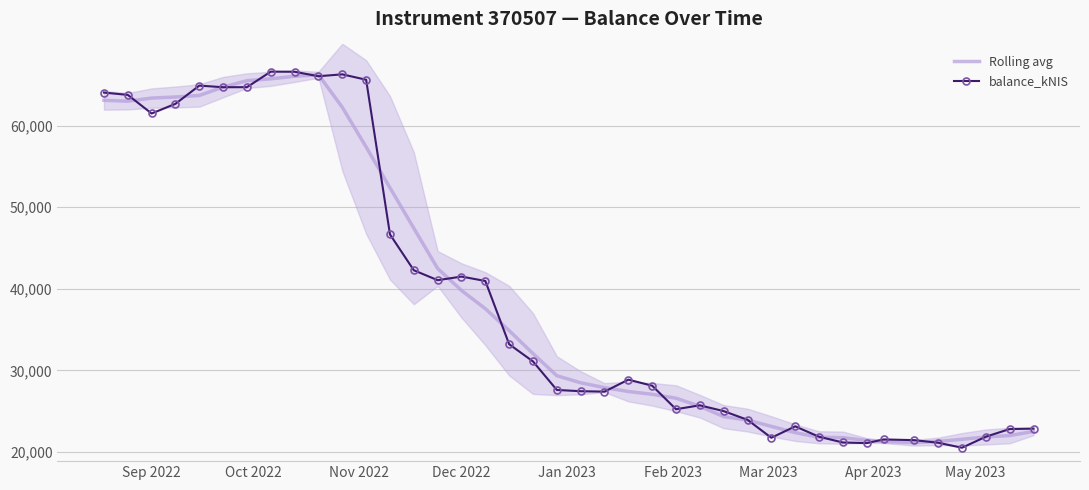

How many lines are shown in the chart?

2